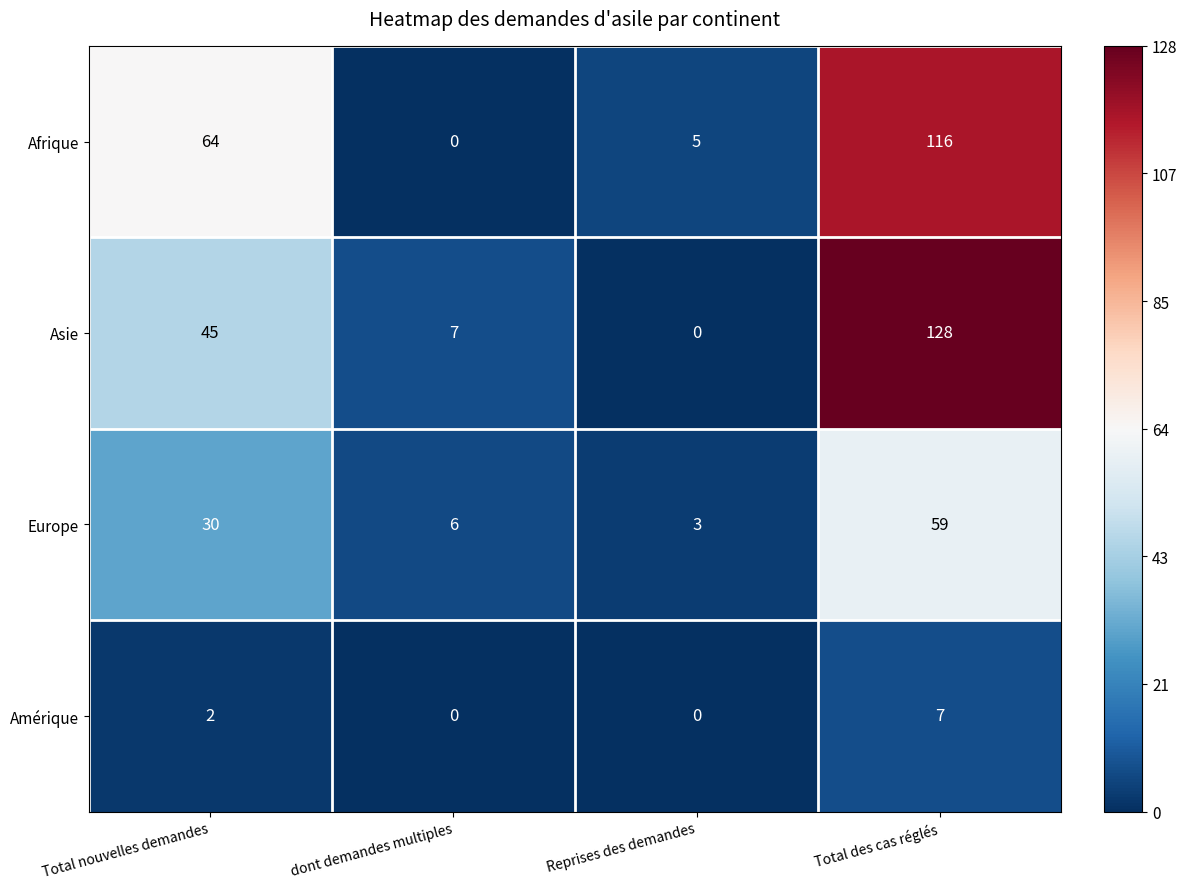

Which series has the widest spread of values?

Asie